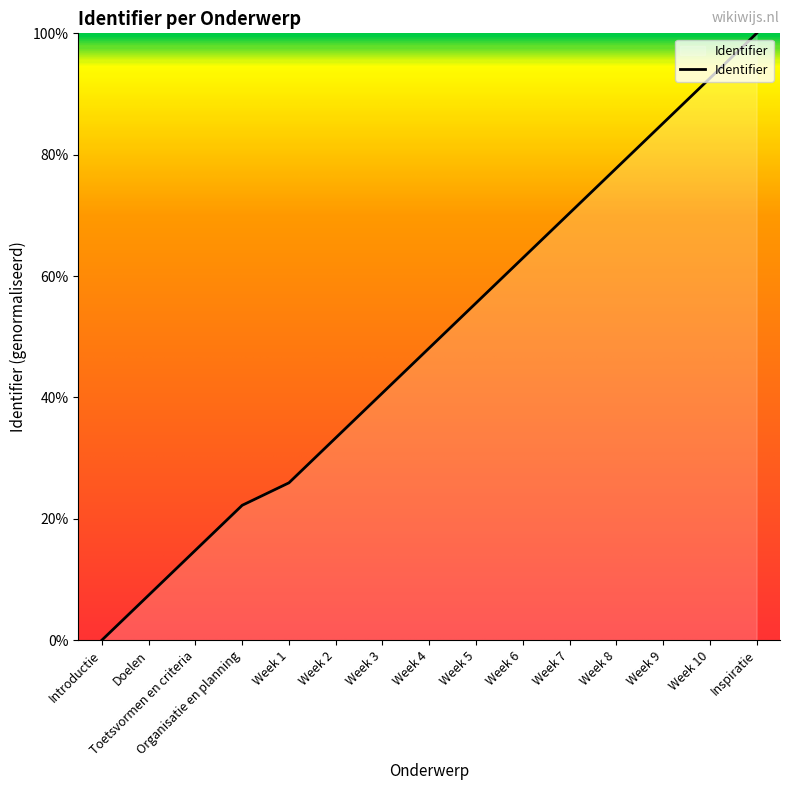

Reading left to right, list all the values displayed in this chart.

Introductie=0.0	Doelen=7.4	Toetsvormen en criteria=14.8	Organisatie en planning=22.2	Week 1=25.9	Week 2=33.3	Week 3=40.7	Week 4=48.1	Week 5=55.6	Week 6=63.0	Week 7=70.4	Week 8=77.8	Week 9=85.2	Week 10=92.6	Inspiratie=100.0